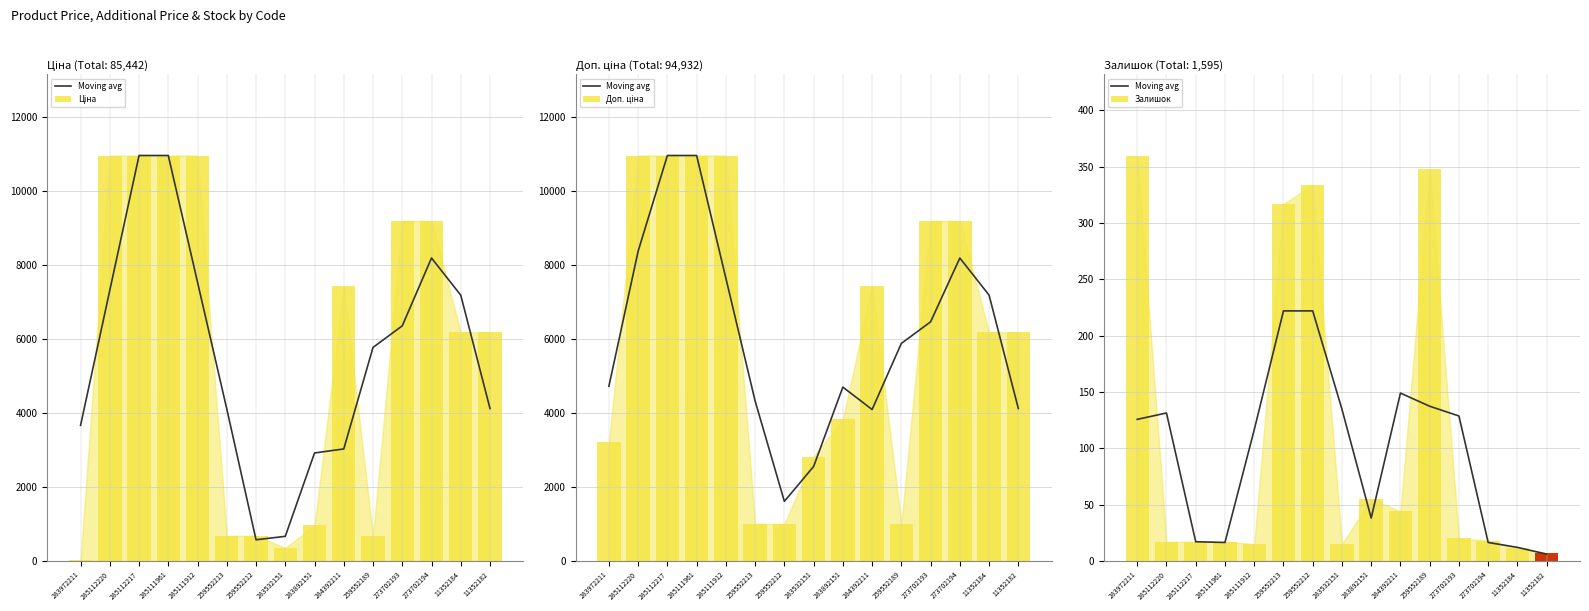

Reading left to right, what are all the values shown in this chart?

Moving avg: 283972211=125.7	285112220=131.3	285112217=17.0	285111961=16.3	285111912=116.3	259552213=222.0	259552212=222.0	283532151=134.7	283892151=38.0	284392211=149.0	259552189=137.3	273702193=128.7	273702194=16.3	11352184=12.0	11352182=6.0
Ціна: 283972211=32.0	285112220=10964.4	285112217=10964.4	285111961=10964.4	285111912=10964.4	259552213=679.8	259552212=679.8	283532151=352.6	283892151=958.4	284392211=7444.6	259552189=679.8	273702193=9196.3	273702194=9196.3	11352184=6182.6	11352182=6182.6
Доп. ціна: 283972211=3205.0	285112220=10964.4	285112217=10964.4	285111961=10964.4	285111912=10964.4	259552213=1004.1	259552212=1004.1	283532151=2821.2	283892151=3833.8	284392211=7444.6	259552189=1004.1	273702193=9196.3	273702194=9196.3	11352184=6182.6	11352182=6182.6
Залишок: 283972211=360.0	285112220=17.0	285112217=17.0	285111961=17.0	285111912=15.0	259552213=317.0	259552212=334.0	283532151=15.0	283892151=55.0	284392211=44.0	259552189=348.0	273702193=20.0	273702194=18.0	11352184=11.0	11352182=7.0